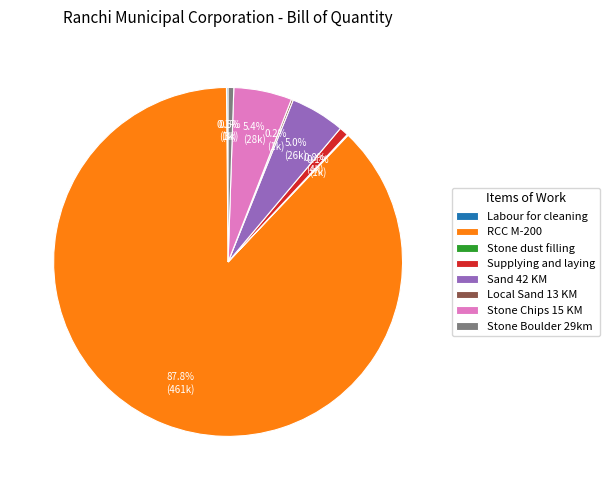

What is the largest slice in the pie chart?

RCC M-200